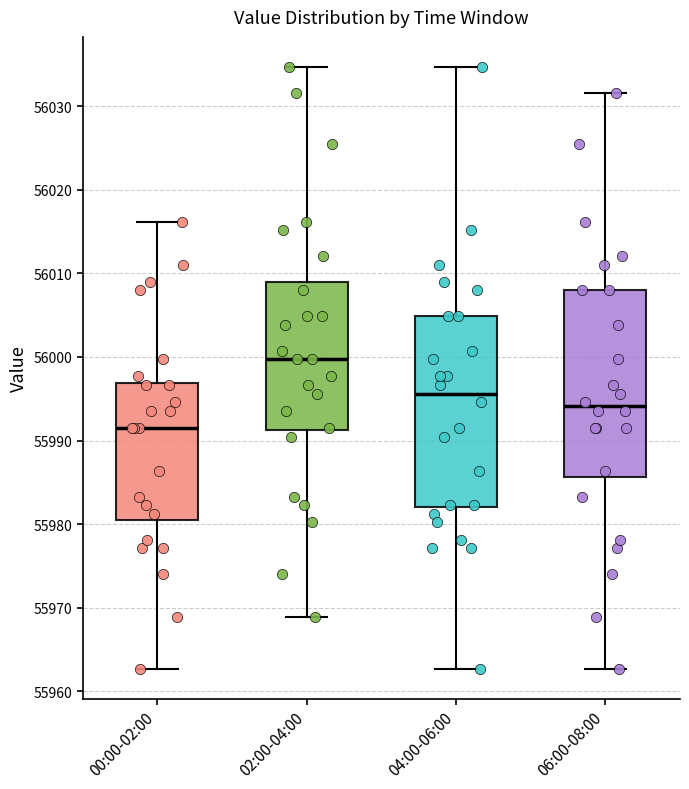

Reading left to right, read every box against the y-axis: the position of its median line, the range the box covers, and the ends of its whiskers. The values are not printed on the chart, so give them approximately, as read against the axis.

00:00-02:00: median 55992, box 55980 to 55997, whiskers 55963 to 56016
02:00-04:00: median 56000, box 55991 to 56009, whiskers 55969 to 56035
04:00-06:00: median 55996, box 55982 to 56005, whiskers 55963 to 56035
06:00-08:00: median 55994, box 55986 to 56008, whiskers 55963 to 56032